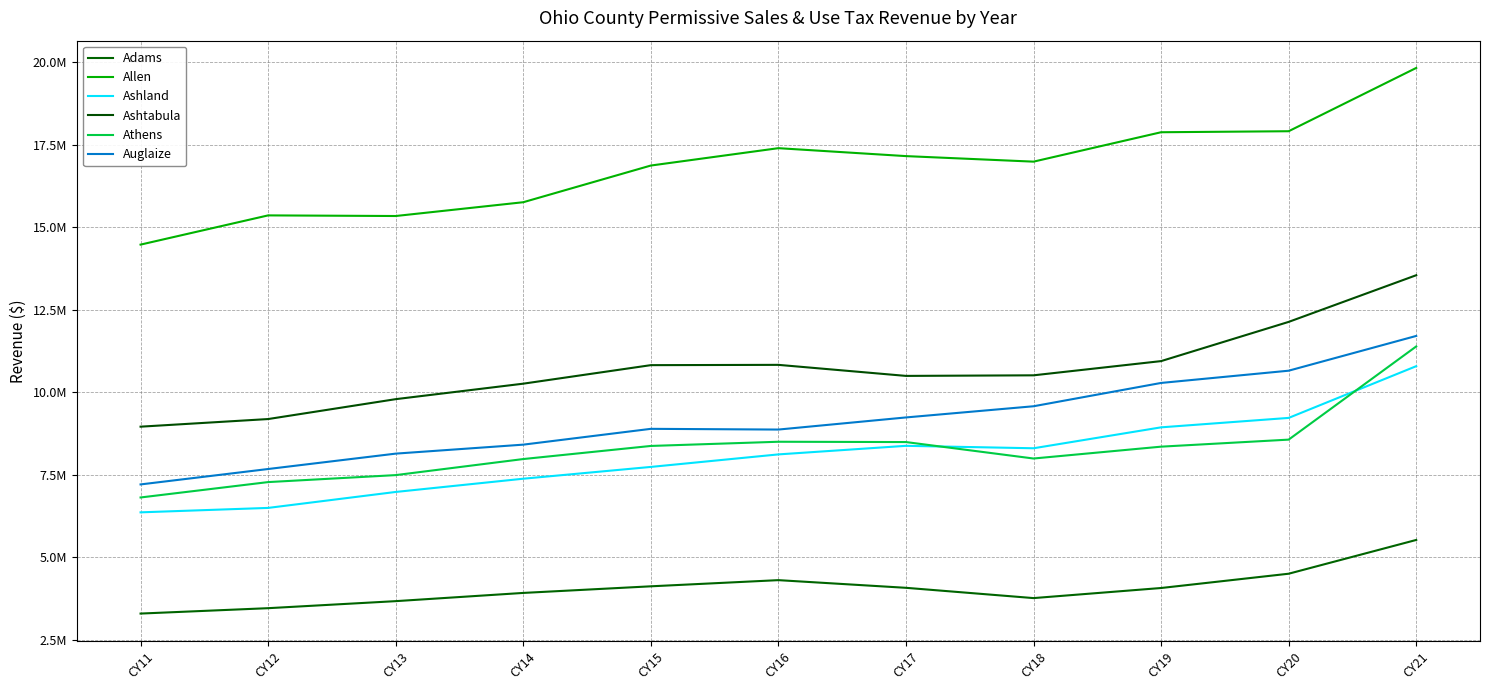

List the series in order of their peak value, lowest first.

Adams, Ashland, Athens, Auglaize, Ashtabula, Allen